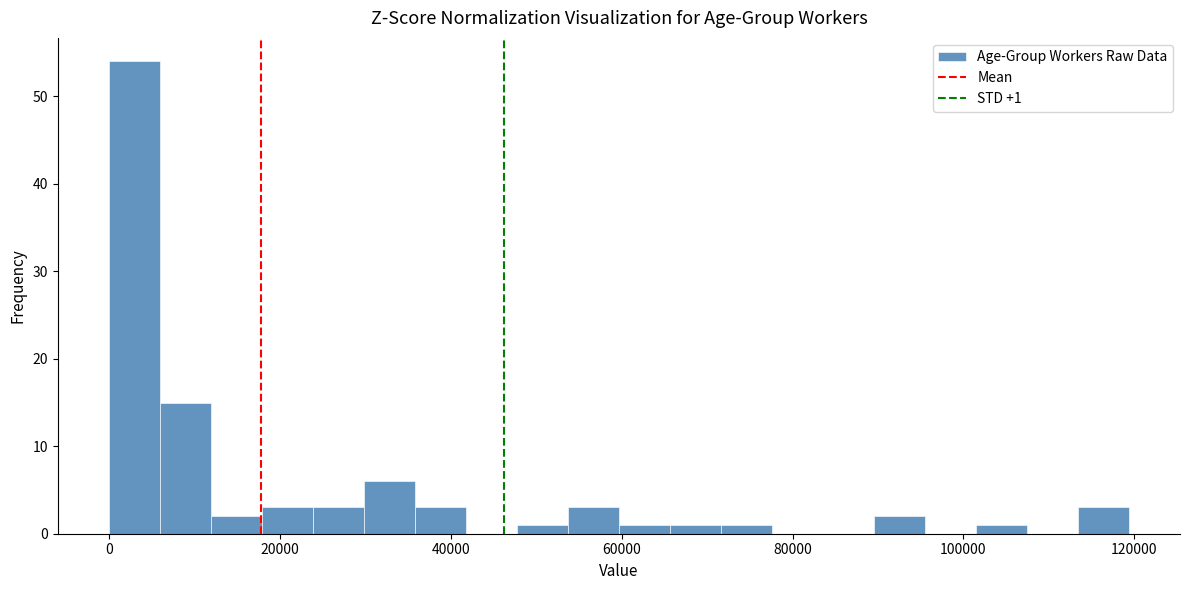

Around what value on the x-axis is the tallest bar? Give the approximate position of its centre, as read against the axis.

2000